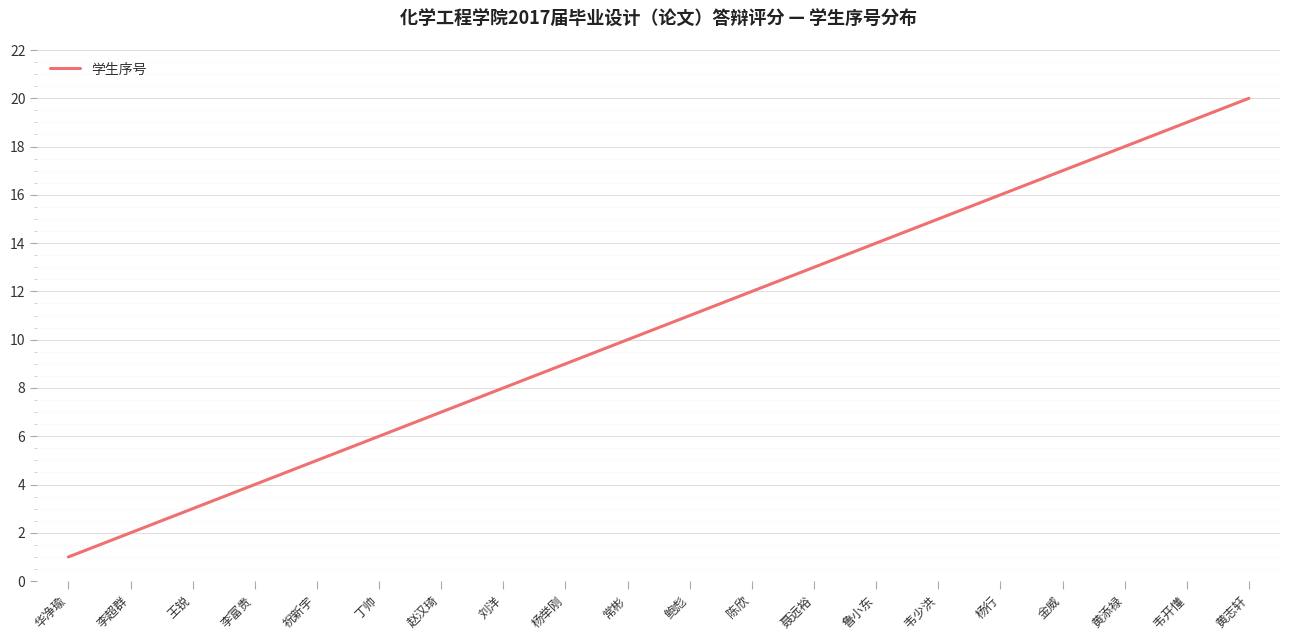

True or false: there are more than 0 points higher than both neighbors.

False